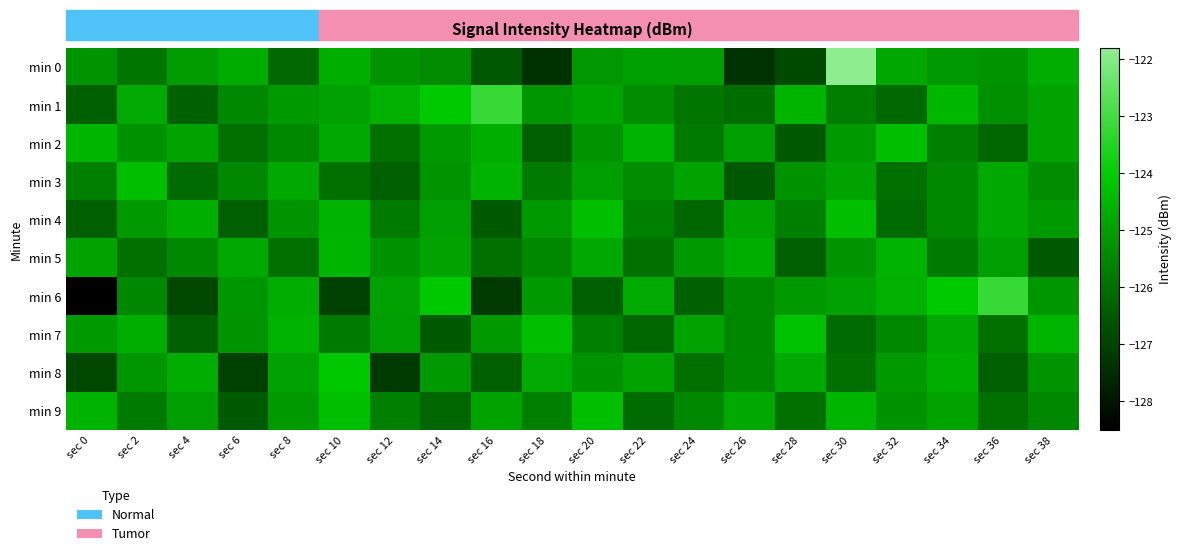

What is the spread (max minus min) of values at sec 36?

3.2